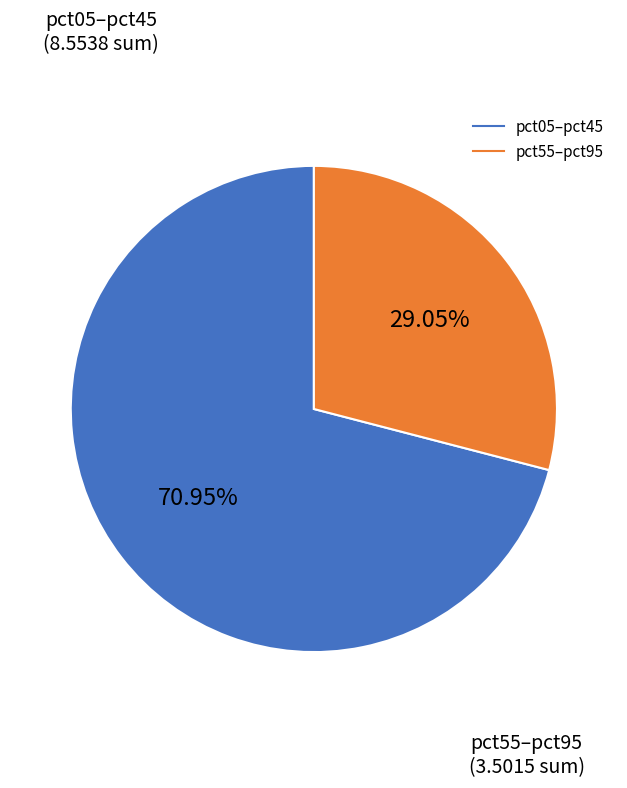

Is there a majority slice in this chart?

Yes